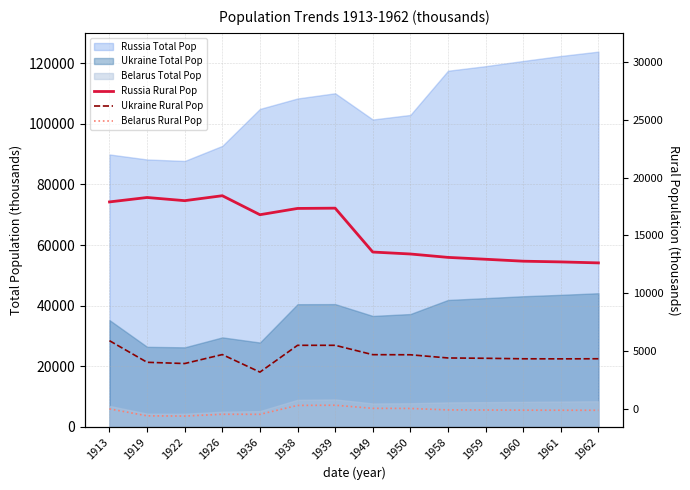

At 1919, list the series in order from smallest to largest.

Belarus Rural Pop, Ukraine Rural Pop, Russia Rural Pop